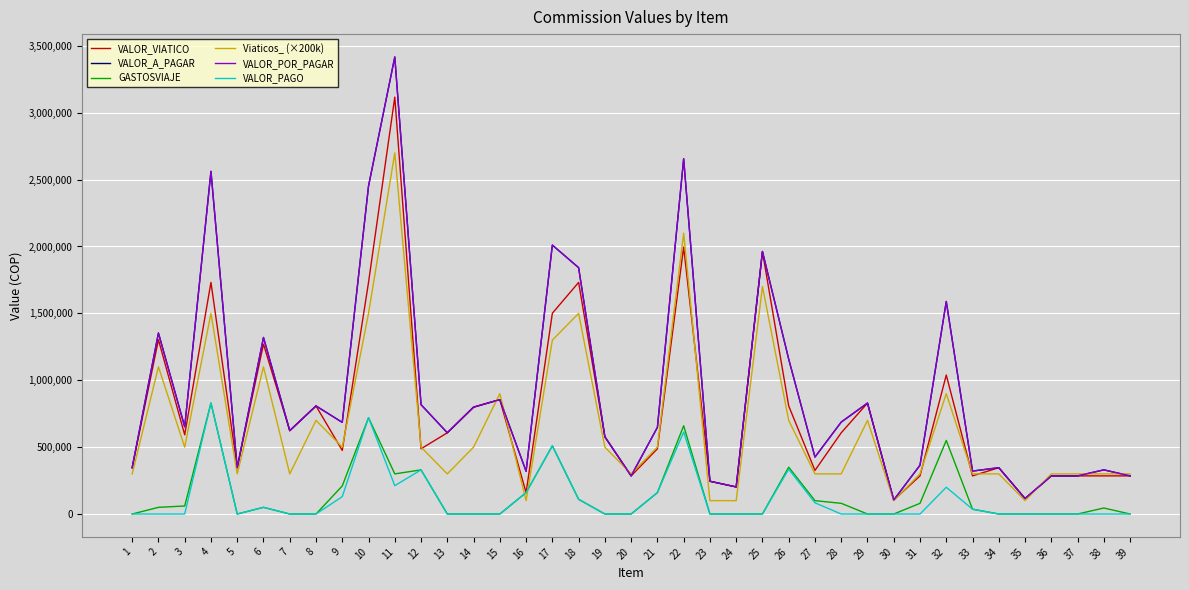

Where is the first local maximum for VALOR_VIATICO?

2